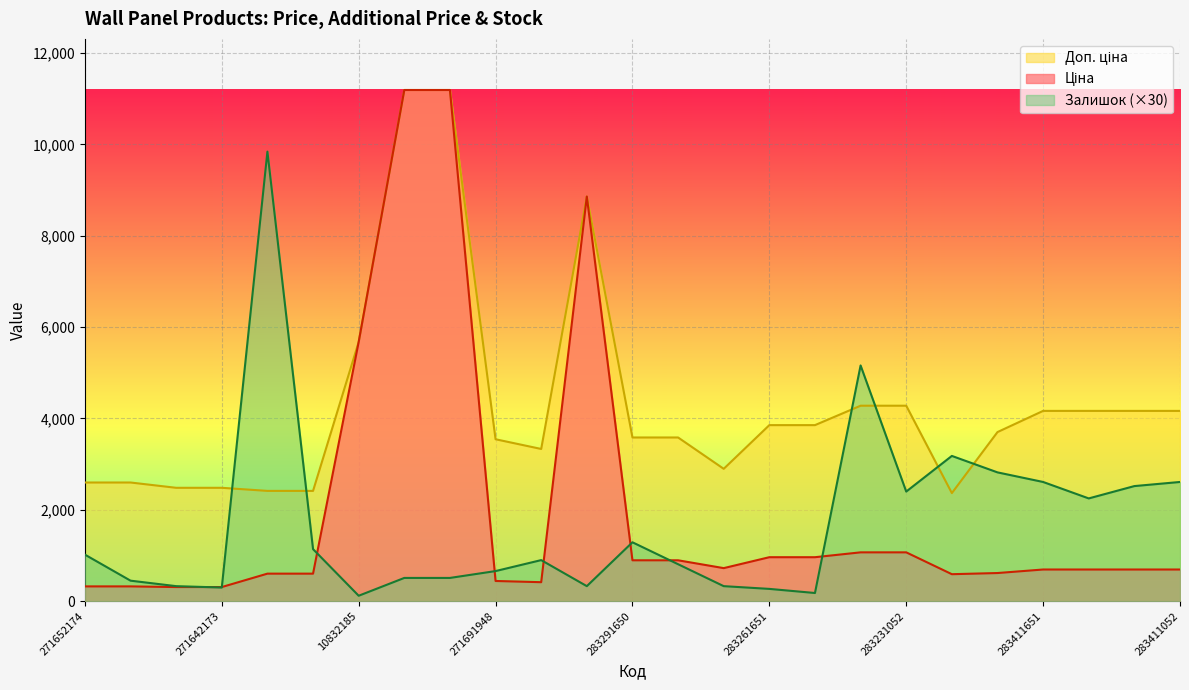

True or false: Залишок has a value of 507.7 at 271642174.

False